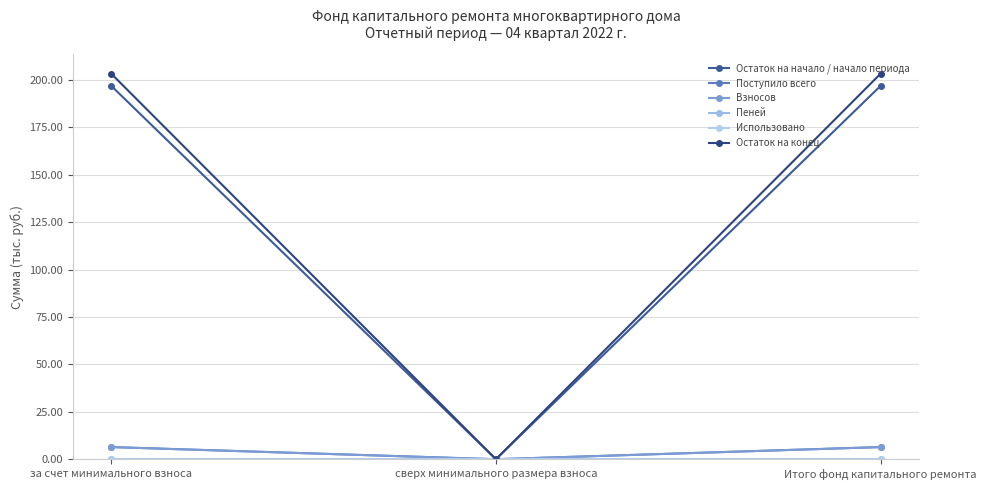

How many categories are shown in the chart?

3